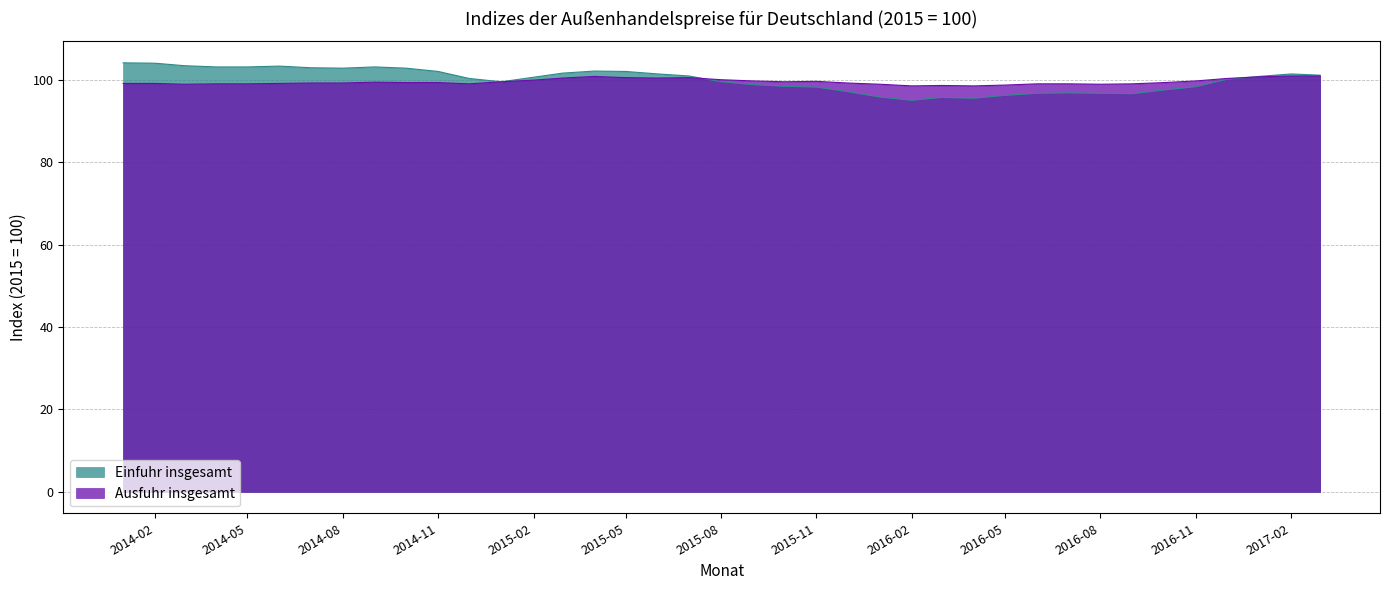

How many lines are shown in the chart?

2